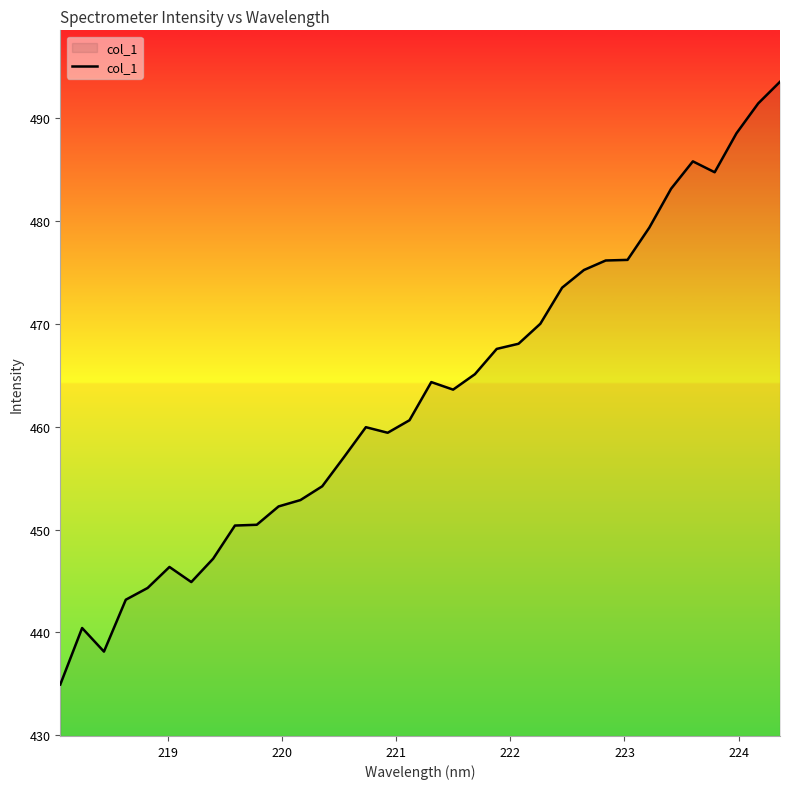

What is the minimum value shown in the chart?

434.9